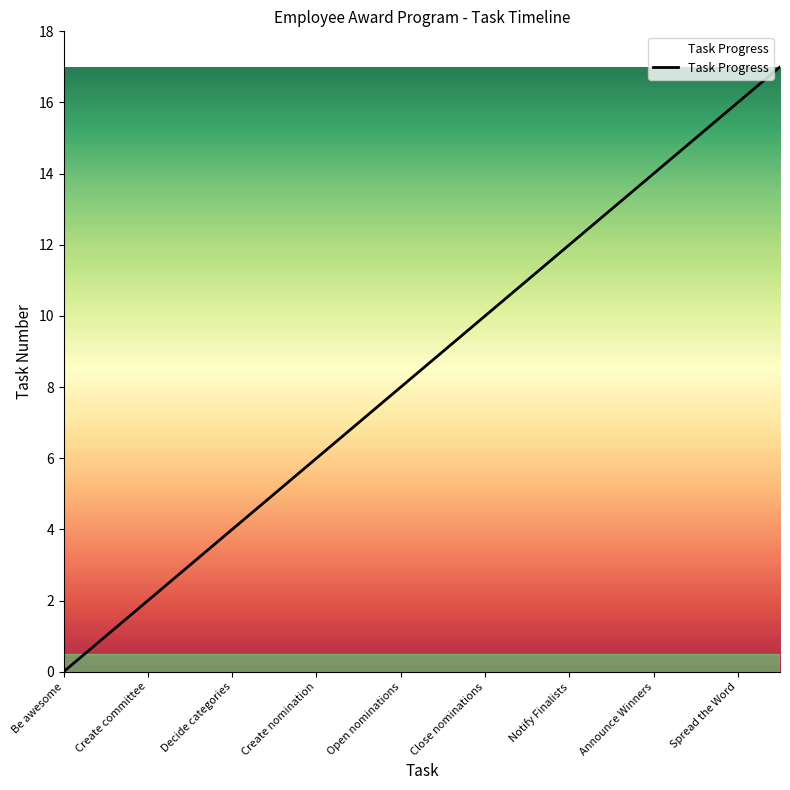

Does the chart display data point markers on the line(s)?

No